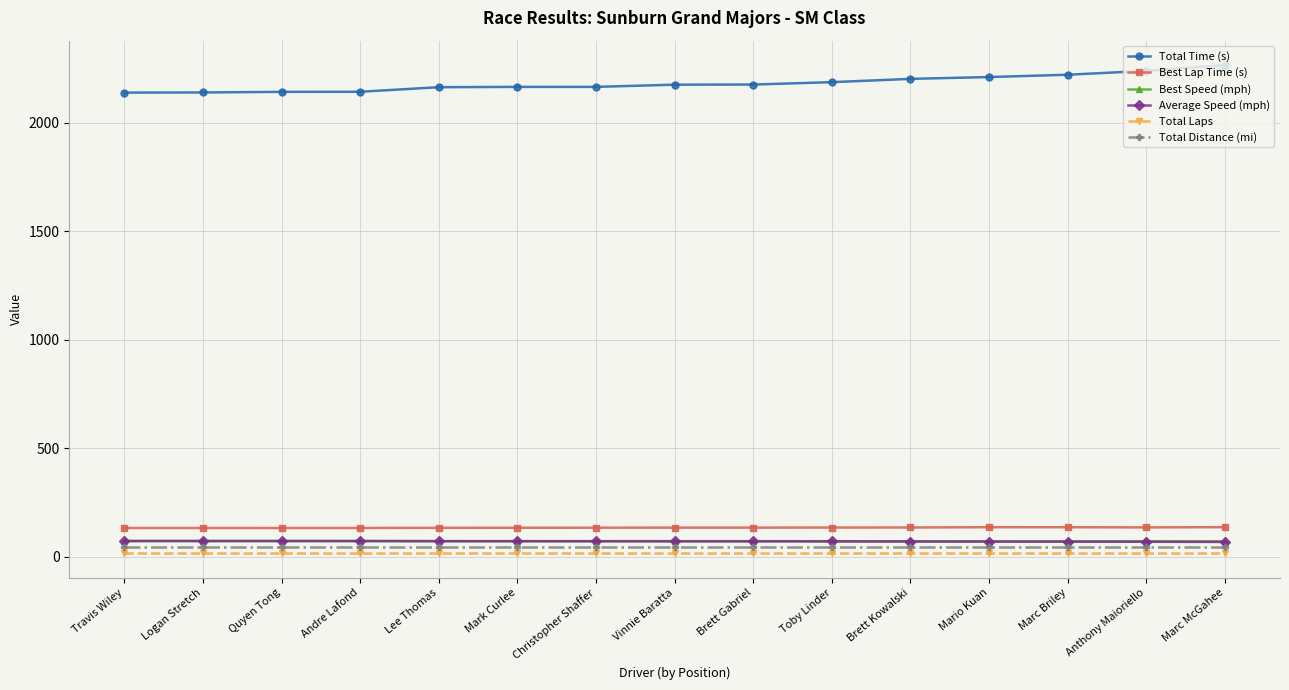

How many distinct data groups are displayed?

6